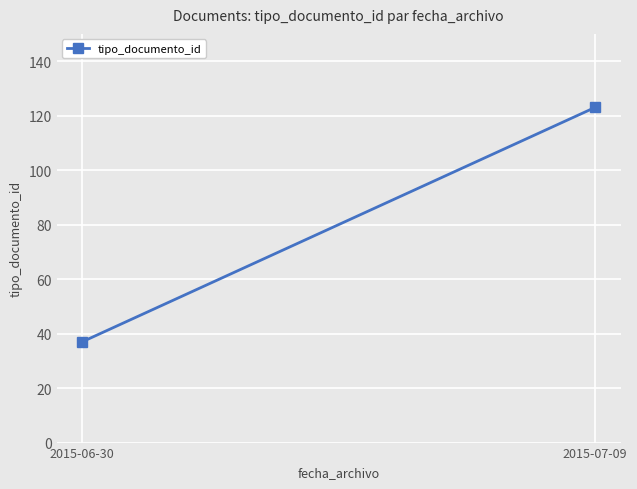

What is the label of the 1st point from the left?

2015-06-30